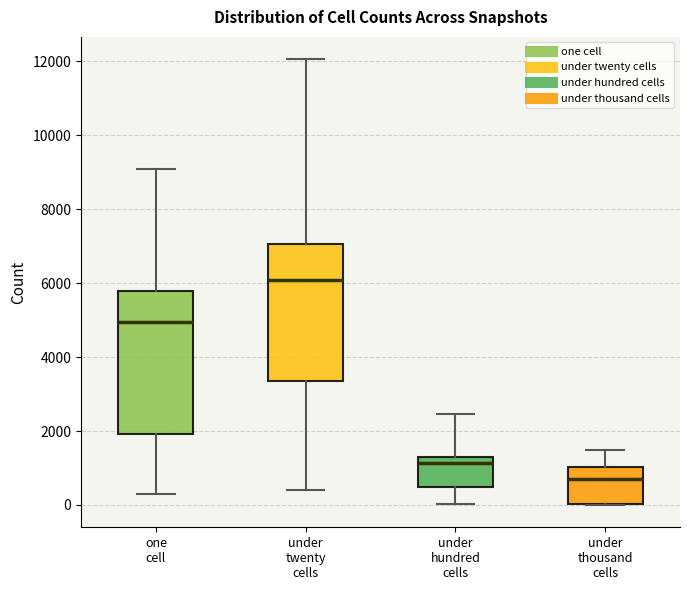

Reading left to right, read every box against the y-axis: the position of its median line, the range the box covers, and the ends of its whiskers. The values are not printed on the chart, so give them approximately, as read against the axis.

one cell: median 5000, box 2000 to 5800, whiskers 200 to 9000
under twenty cells: median 6000, box 3400 to 7000, whiskers 400 to 12000
under hundred cells: median 1200 (just below the box's upper edge), box 400 to 1200, whiskers 0 to 2400
under thousand cells: median 800, box 0 to 1000, whiskers 0 to 1400